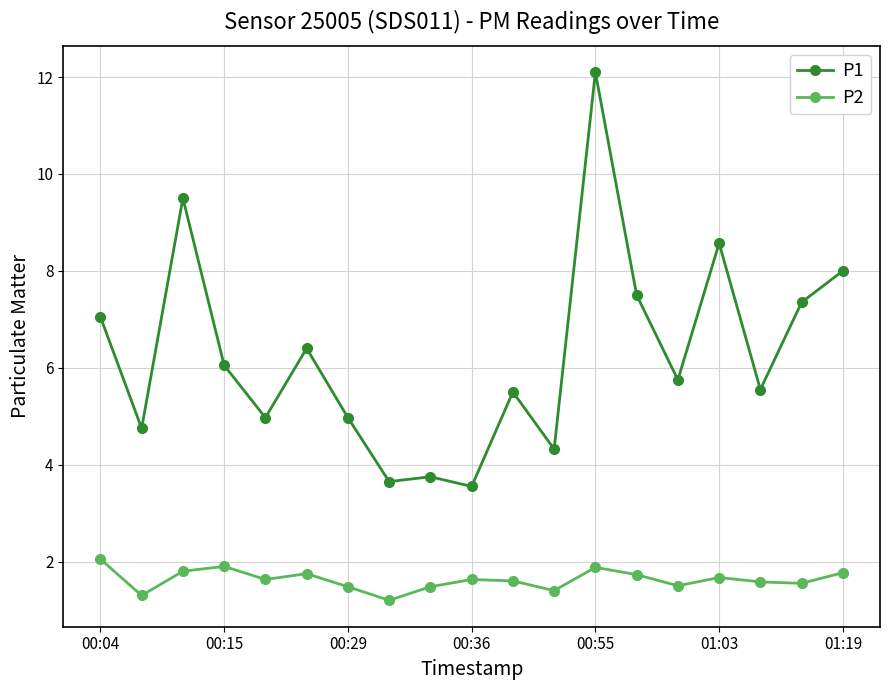

True or false: P1 has more than 0 interior local peaks.

True